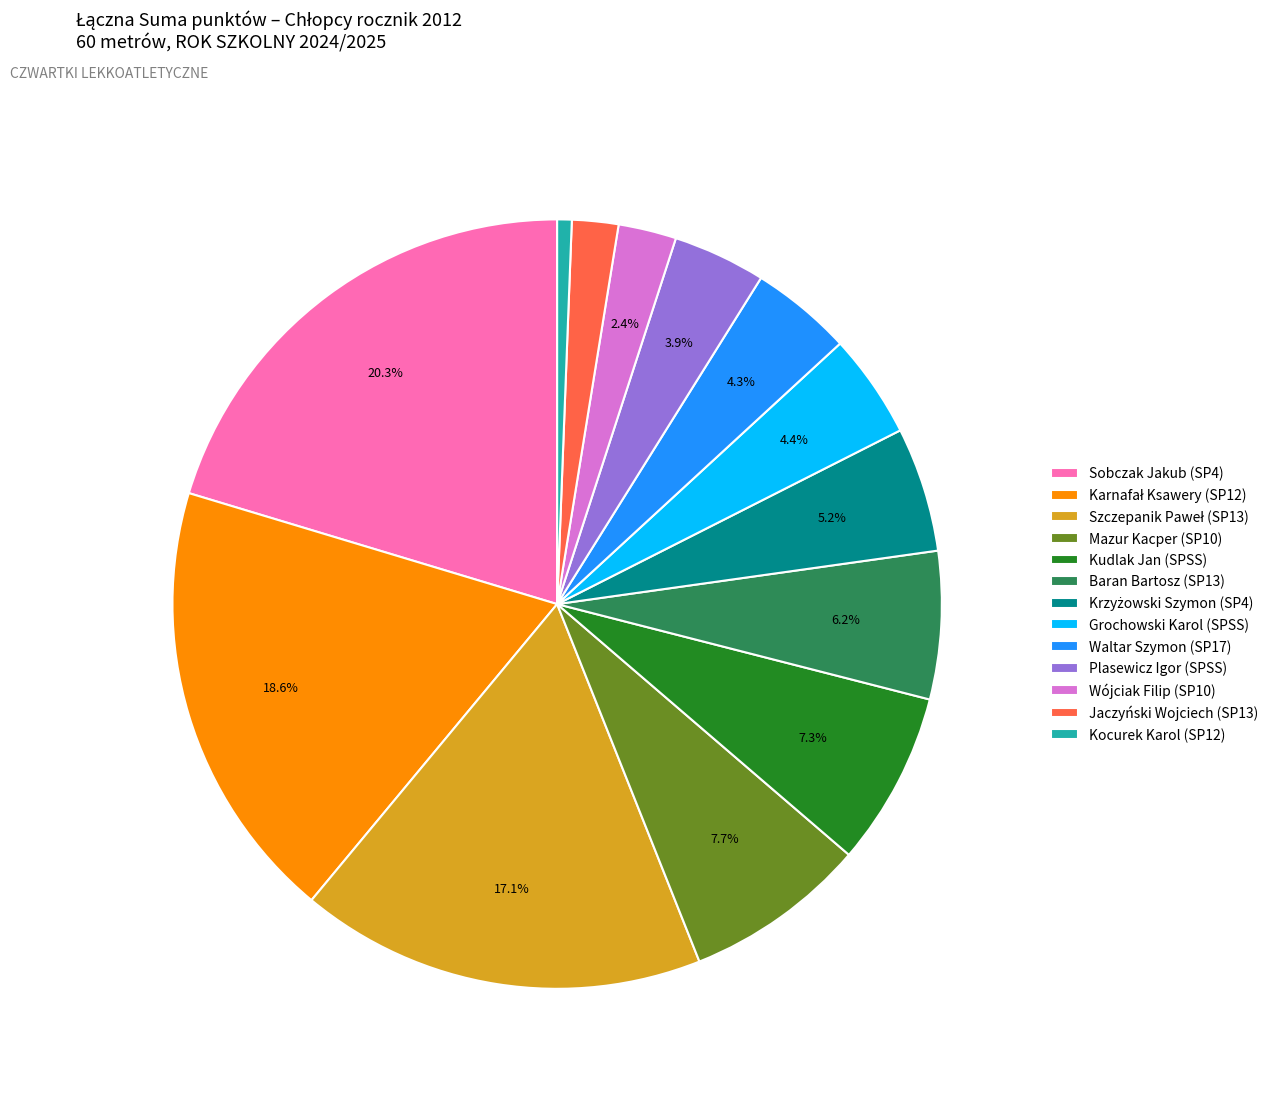

How many segments does this pie chart have?

13